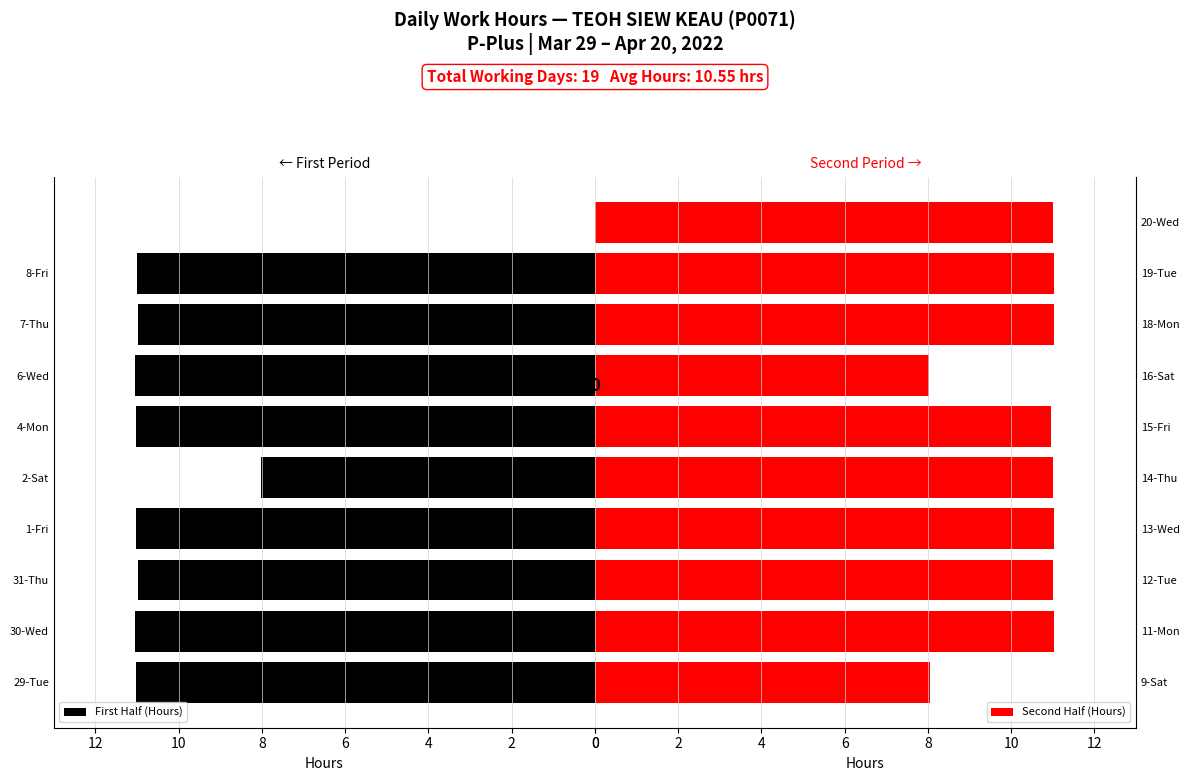

What is the value of the First Half (Hours) bar at the 6th from the left?

11.0